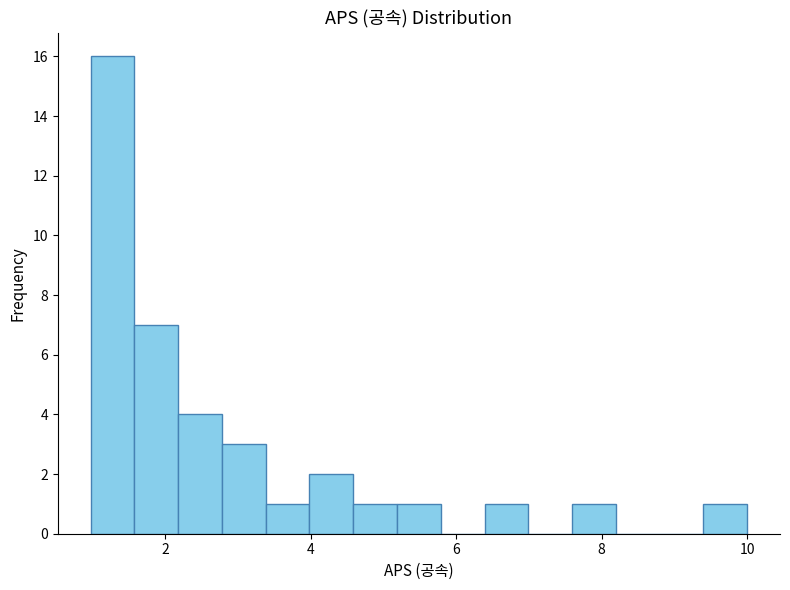

Read against the x-axis, roughly where is the centre of the tallest bar?

1.2